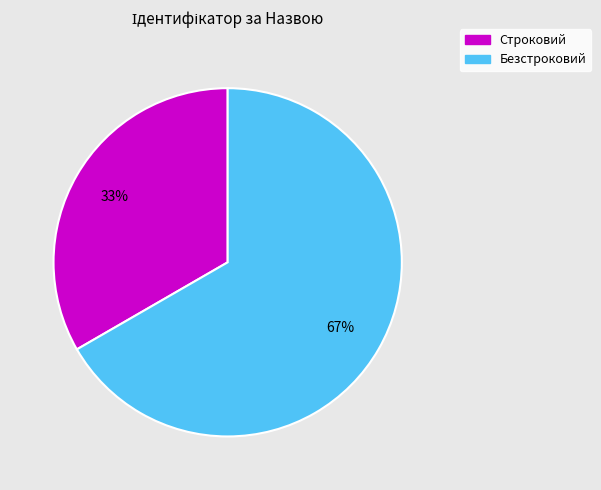

Which category has the smallest portion of the pie?

Строковий